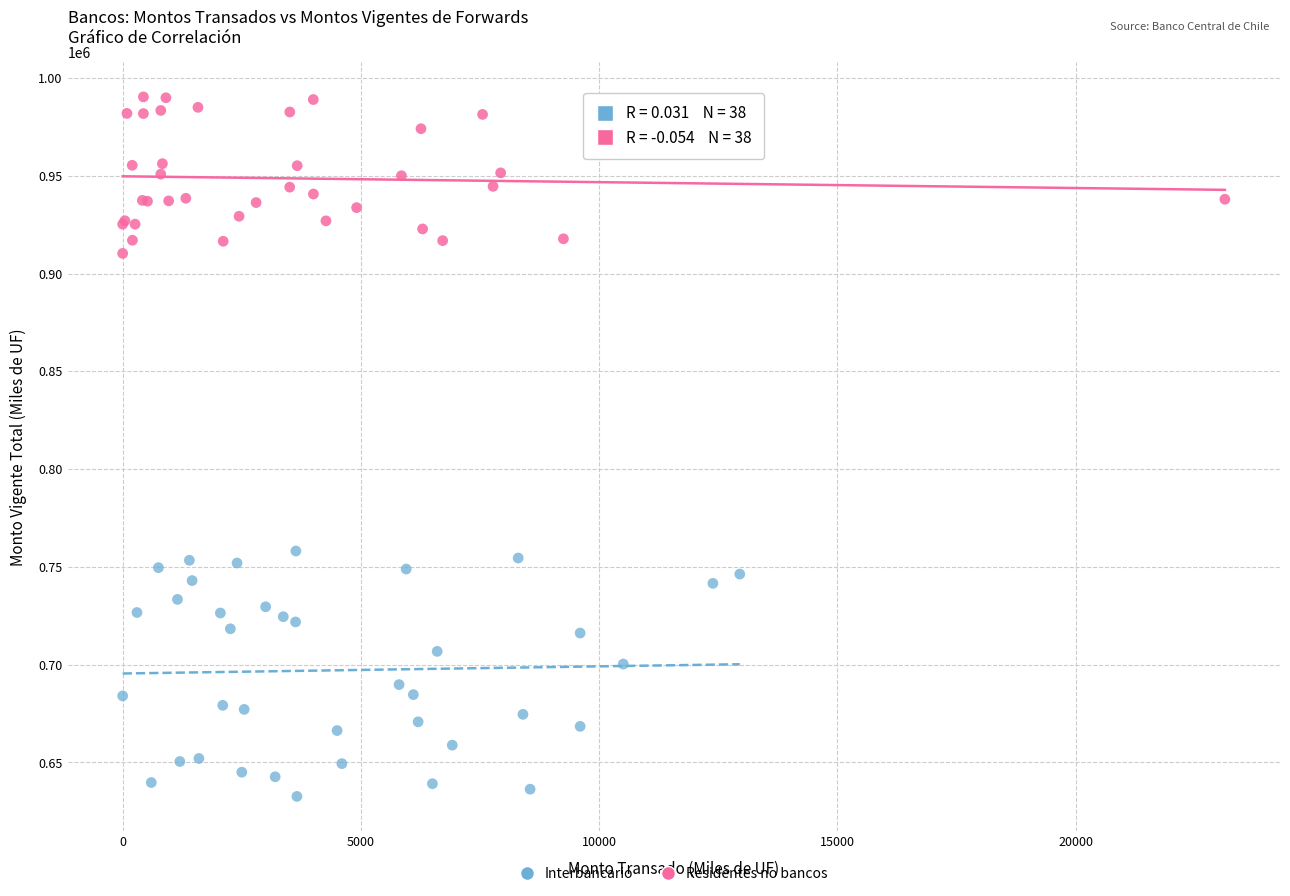

Which series has the widest spread of Y values?

Interbancario